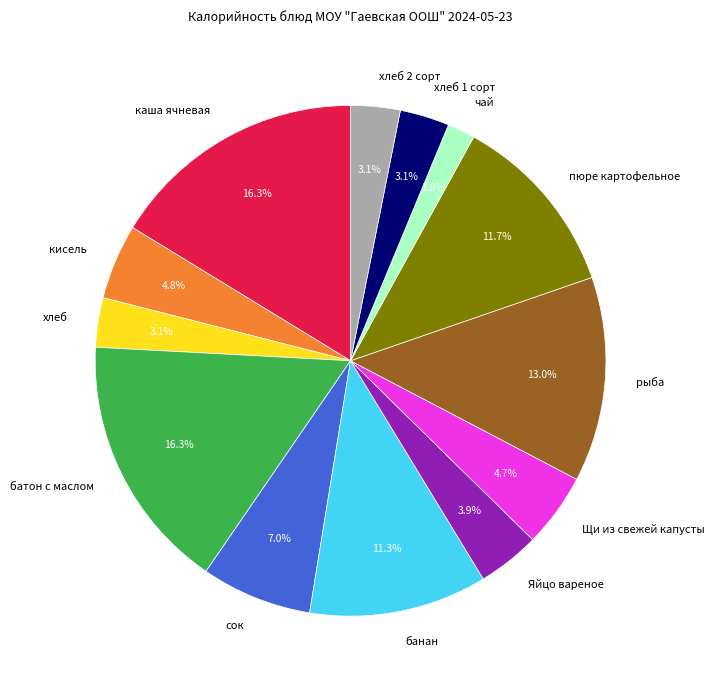

To the nearest percent, what portion does пюре картофельное represent?

12%